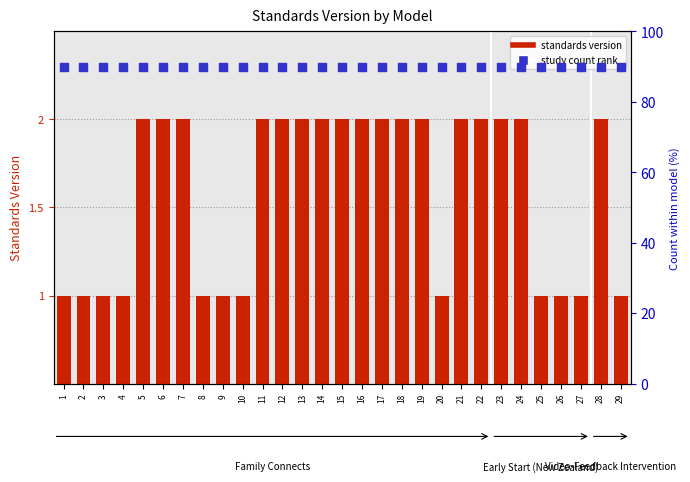

What is the ratio of the value at 3 to the value at 15?

0.5